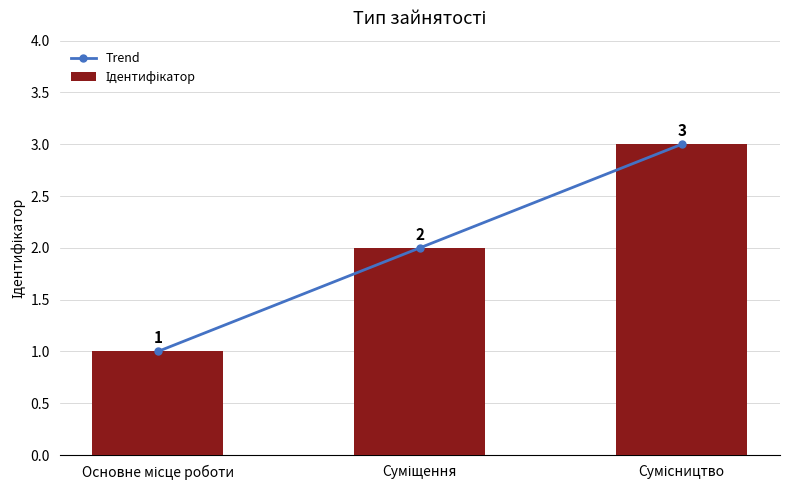

Which label corresponds to the largest value in the chart?

Сумісництво